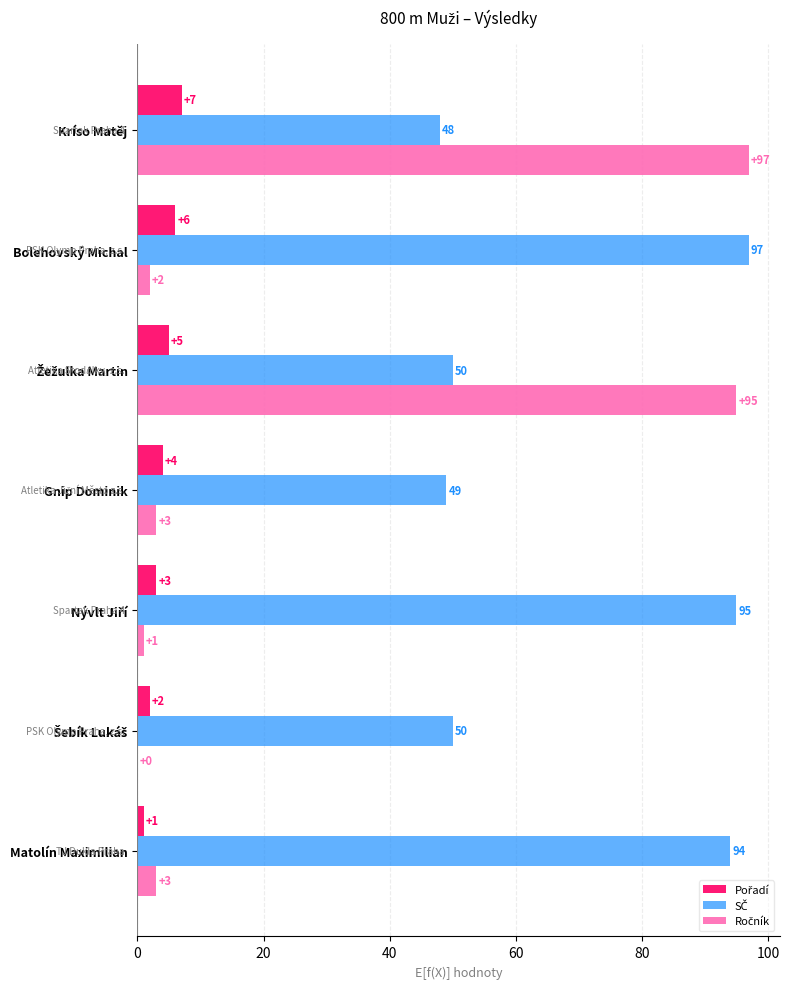

At which category is the sum across all series the highest?

Kríso Matěj